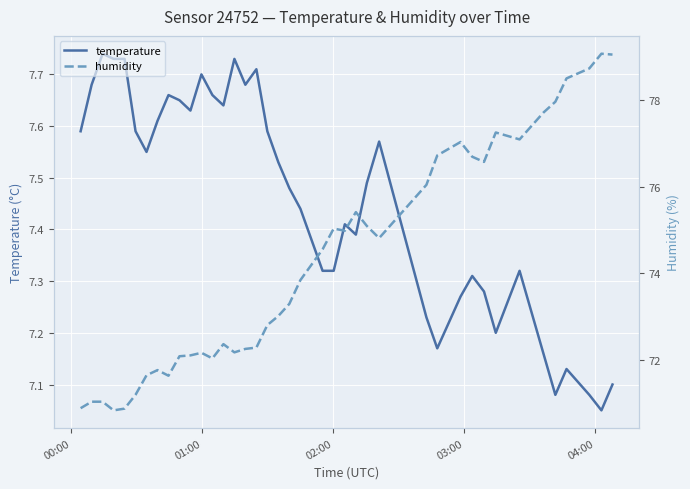

What is the sum of all humidity values?

2969.5